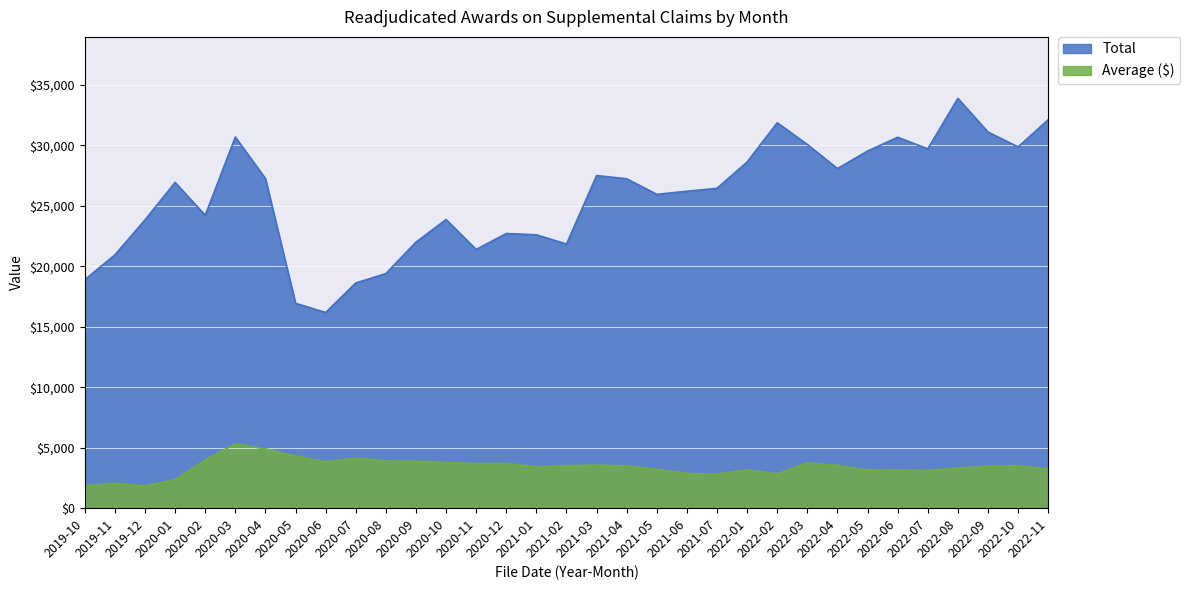

Rank the categories by Average ($) value from highest to lowest.

2020-03, 2020-04, 2020-05, 2020-07, 2020-02, 2020-08, 2020-09, 2020-06, 2020-10, 2022-03, 2020-12, 2020-11, 2021-03, 2022-04, 2021-02, 2022-10, 2021-04, 2022-09, 2021-01, 2022-08, 2022-11, 2021-05, 2022-01, 2022-05, 2022-06, 2022-07, 2021-06, 2022-02, 2021-07, 2020-01, 2019-11, 2019-10, 2019-12